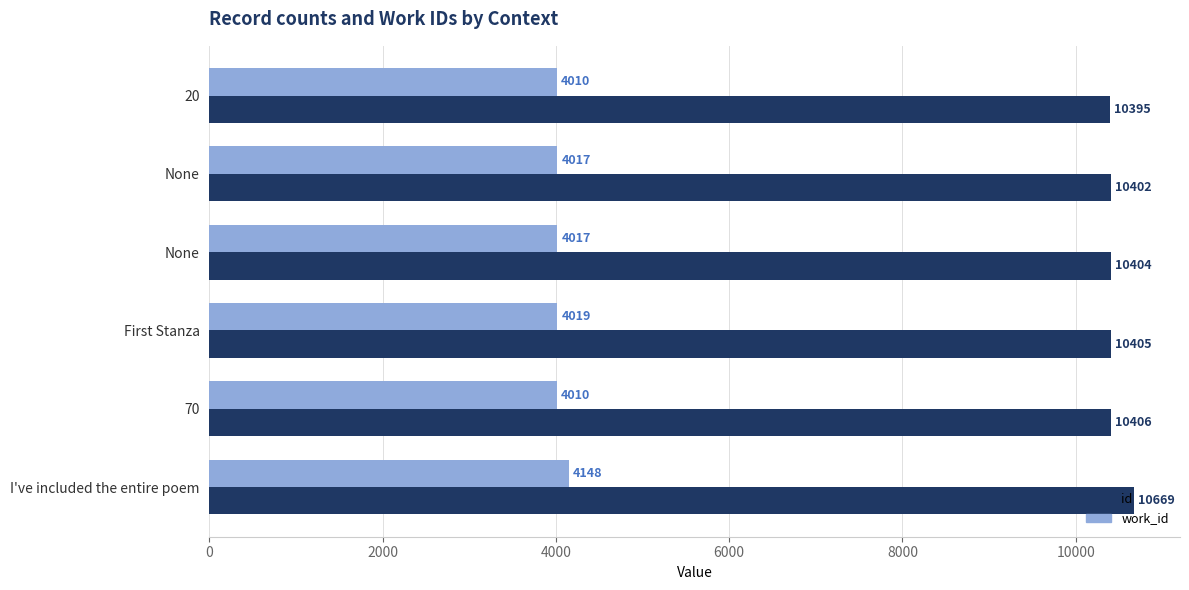

Rank the series by their average value, from highest to lowest.

id, work_id